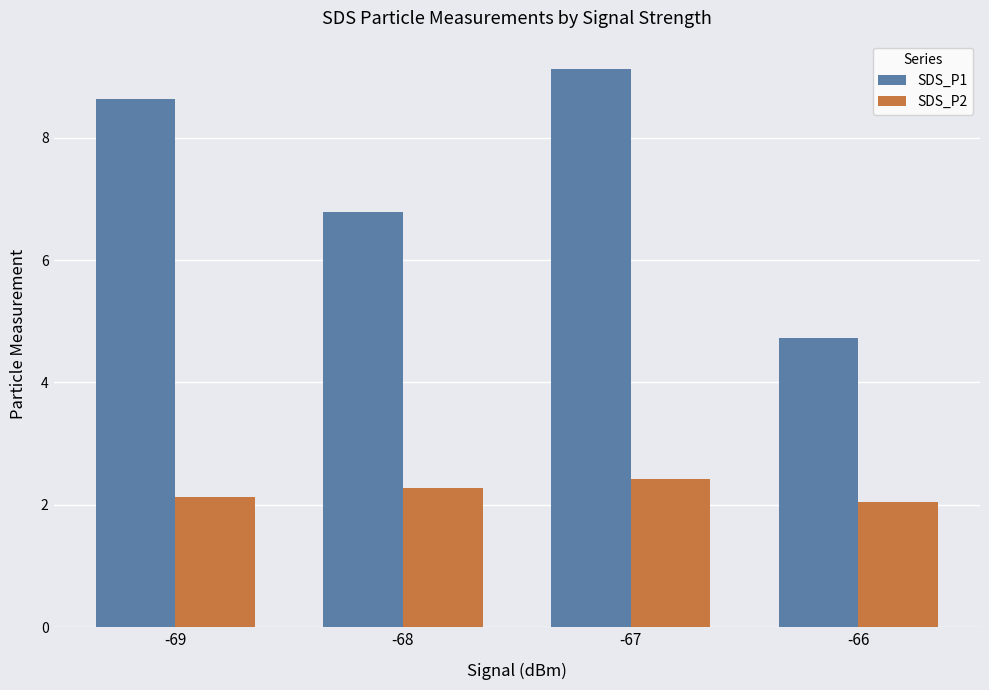

What are all the series names shown in the legend?

SDS_P1, SDS_P2